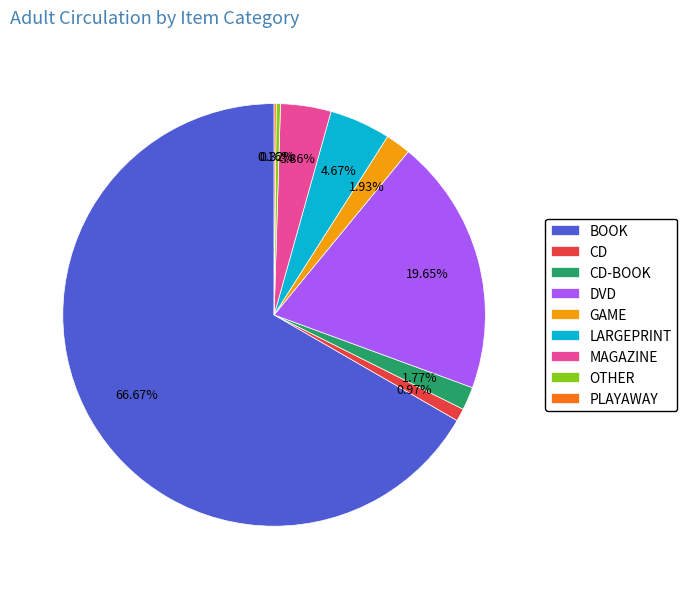

Which has a higher value, MAGAZINE or OTHER?

MAGAZINE